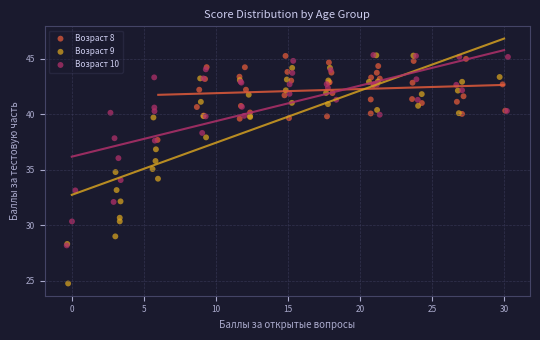

Which series contains the lowest Y value?

Возраст 9